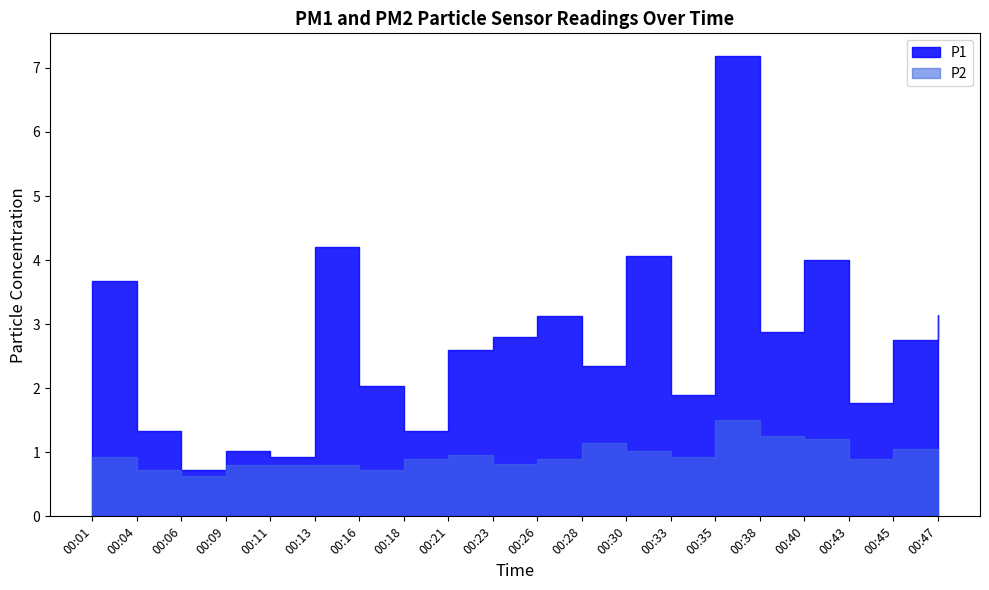

Which series has the widest spread of values?

P1